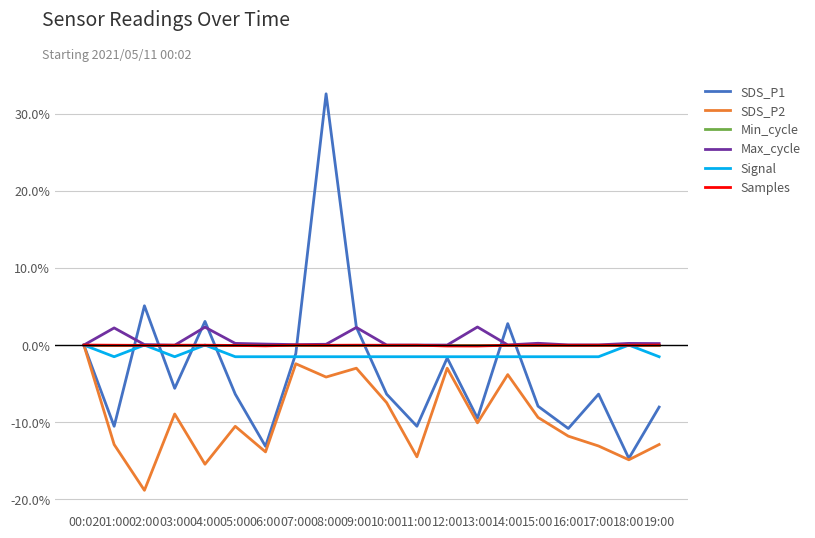

Is the value of SDS_P2 at 12:00 greater than the value of Samples at 13:00?

No